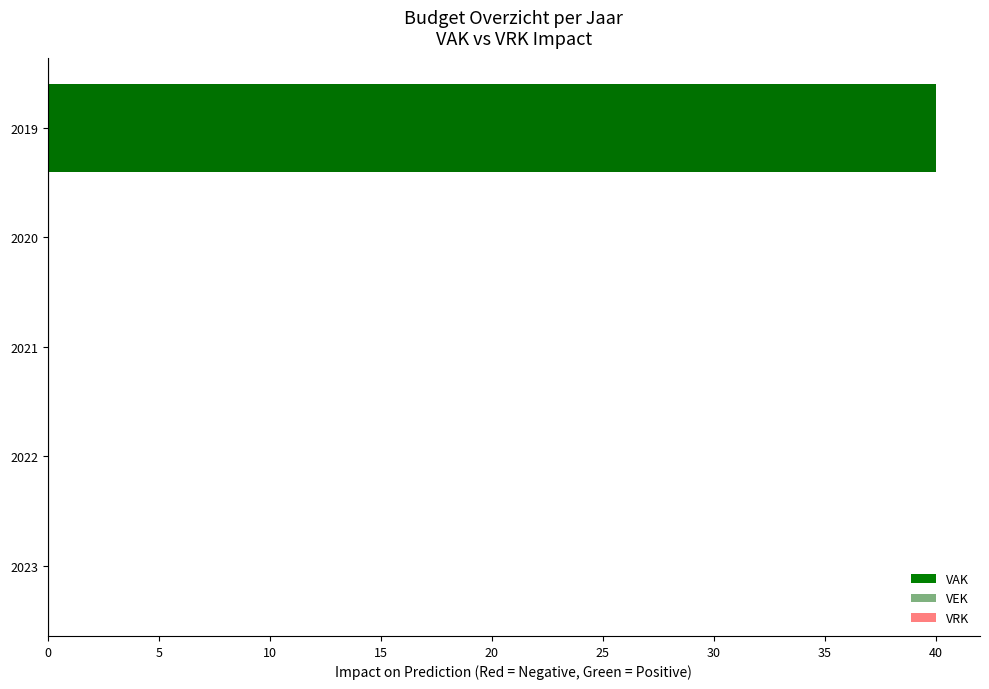

Reading right to left, extract all data points from this chart.

VAK: 40.0	0.0	0.0	0.0	0.0
VEK: 40.0	0.0	0.0	0.0	0.0
VRK: 0.8	0.8	0.8	0.8	0.8